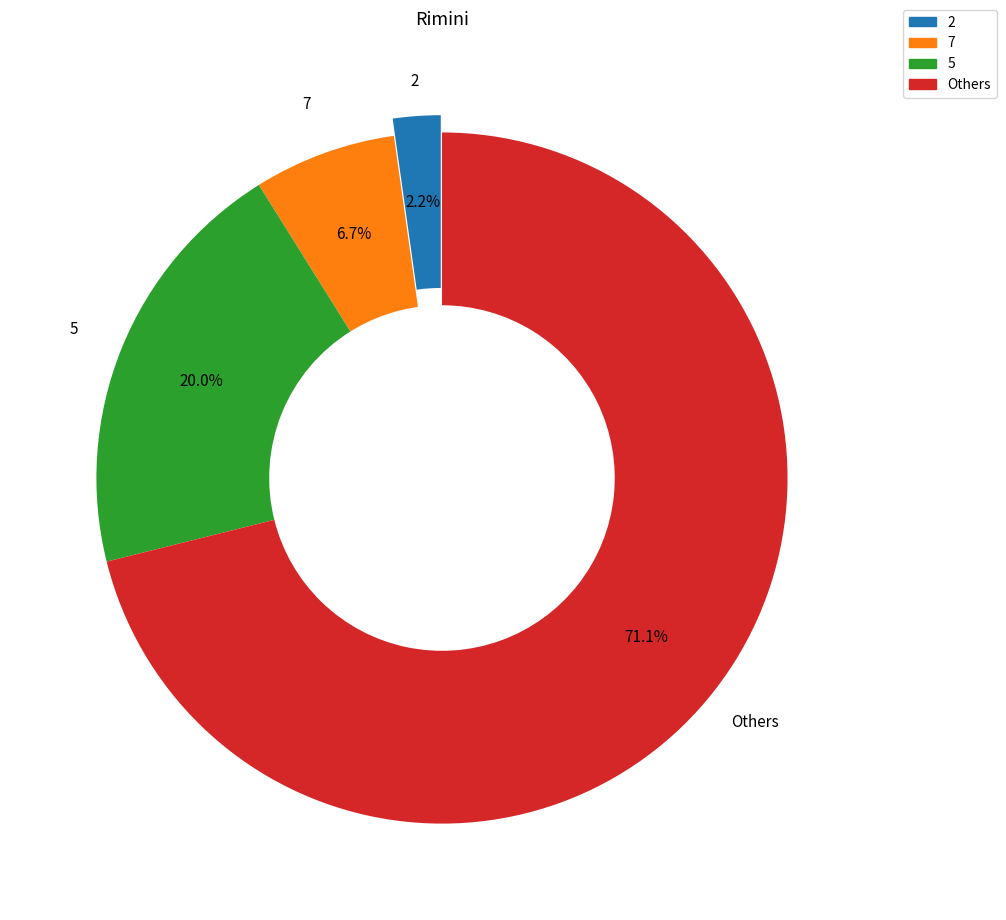

Is there any slice that represents more than half of the pie?

Yes